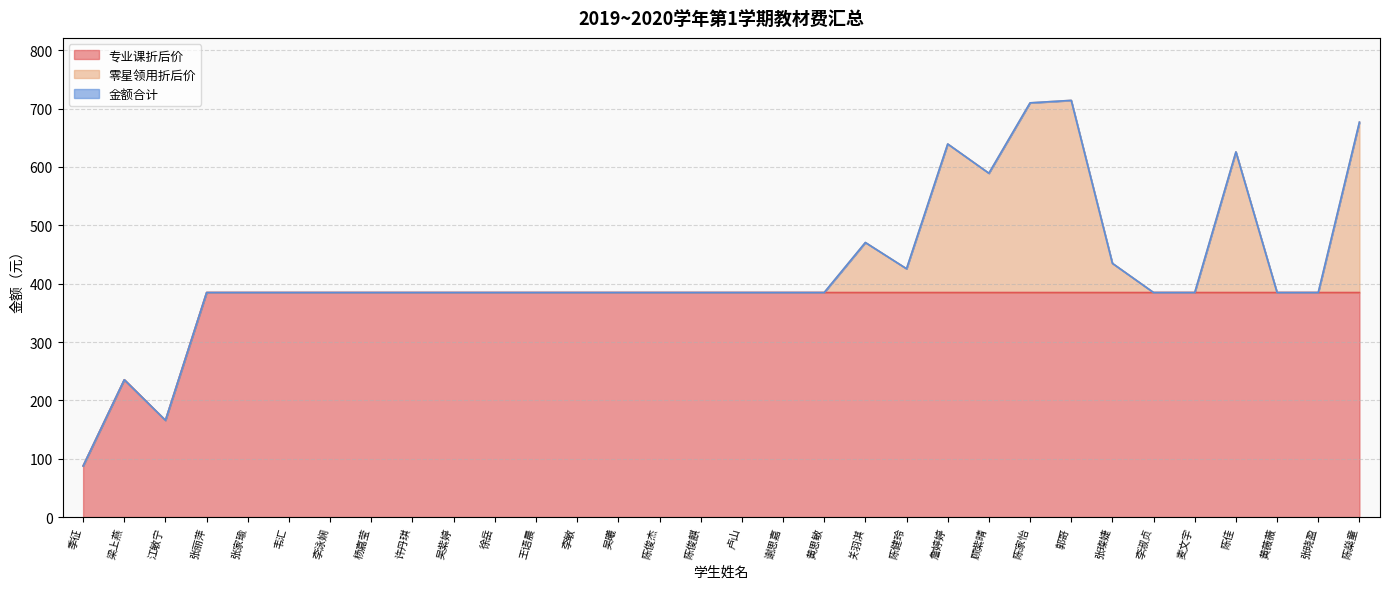

Is it true that 金额合计 equals 384.8 at 黄薇薇?

True